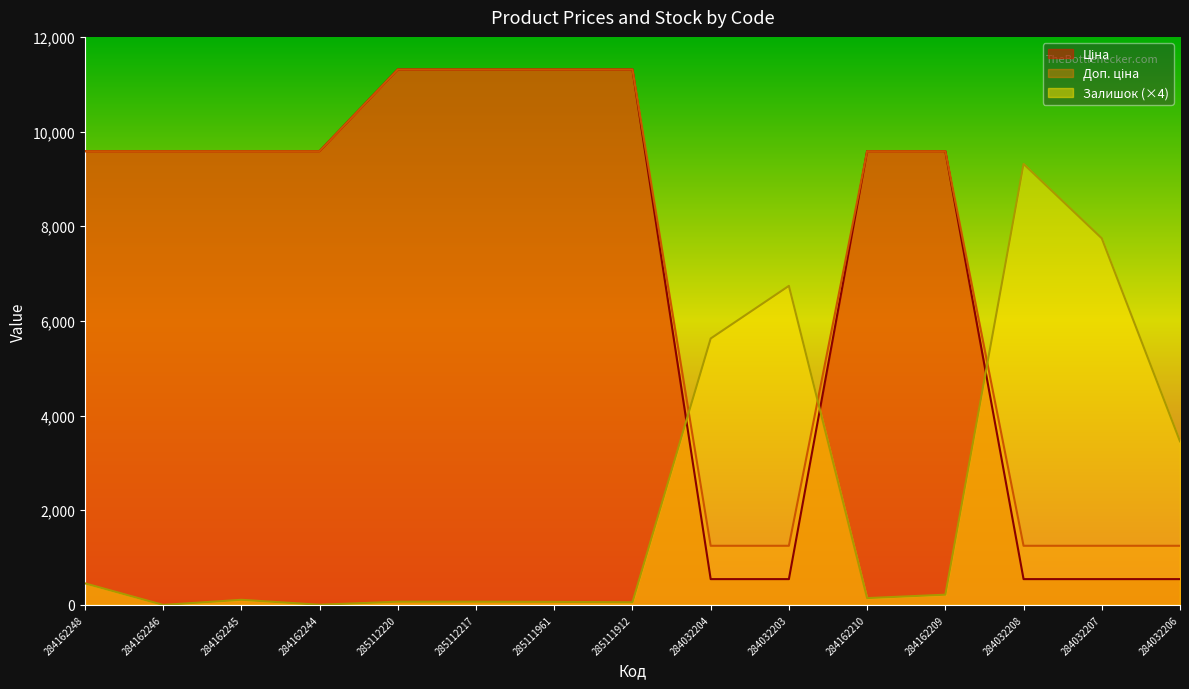

What are all the series names shown in the legend?

Ціна, Доп. ціна, Залишок